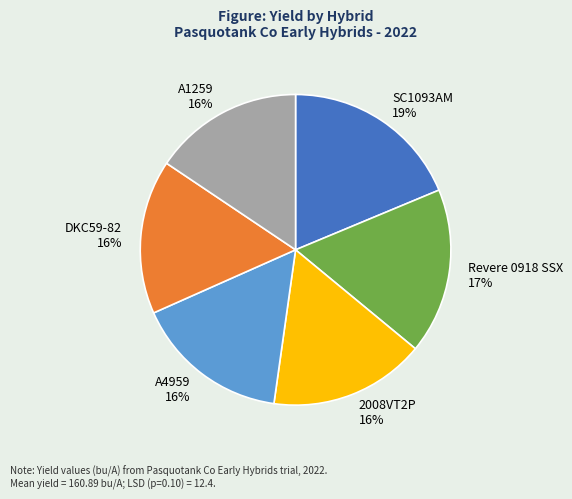

Is the sum of A4959 and A1259 greater than half?

No